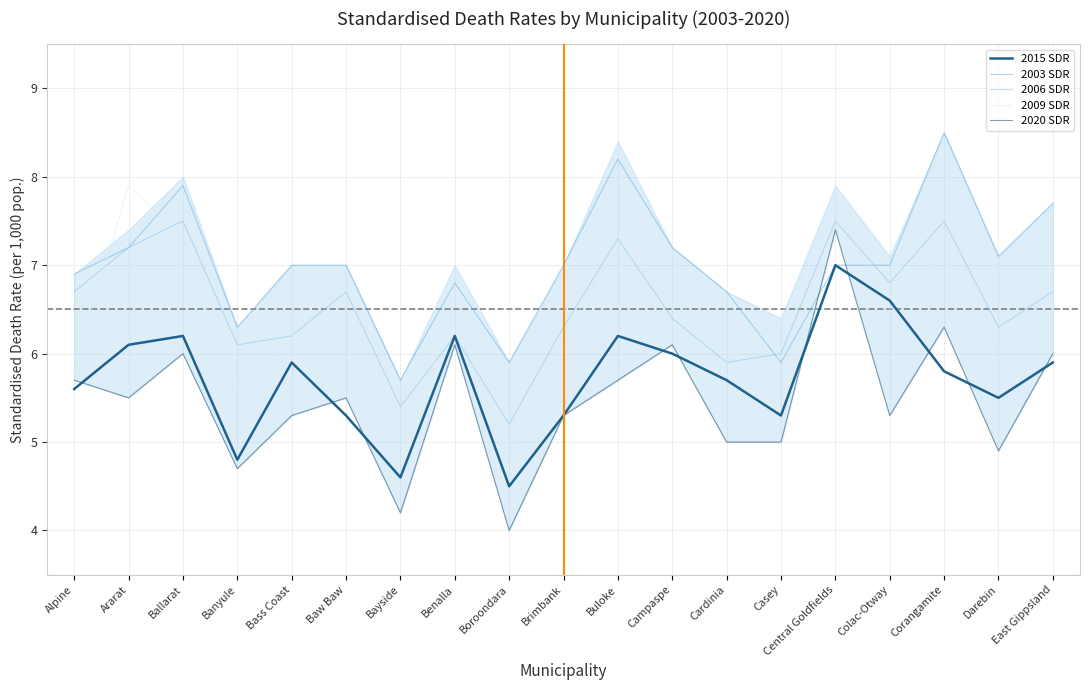

What are all the series names shown in the legend?

2015 SDR, 2003 SDR, 2006 SDR, 2009 SDR, 2020 SDR